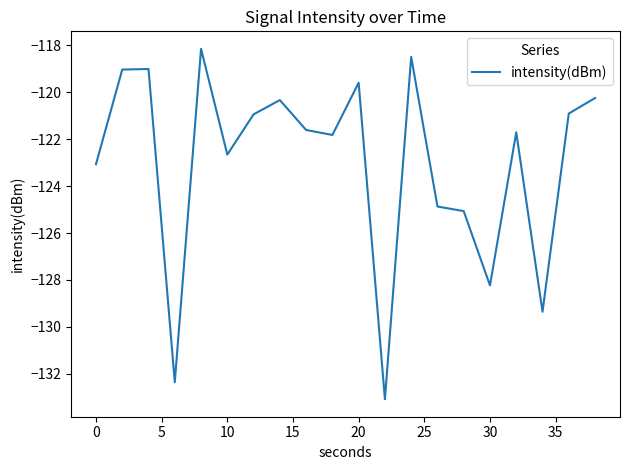

Reading left to right, extract all data points from this chart.

-123.1	-119.0	-119.0	-132.4	-118.1	-122.7	-120.9	-120.3	-121.6	-121.8	-119.6	-133.1	-118.5	-124.9	-125.1	-128.2	-121.7	-129.4	-120.9	-120.2